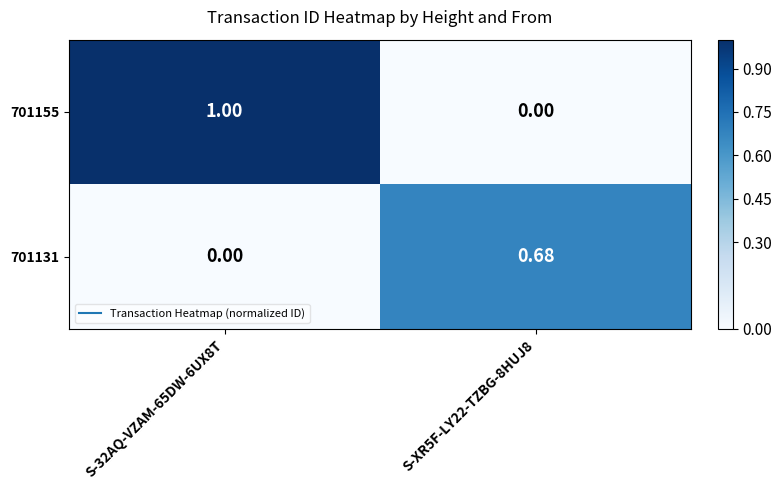

What is the total value across all series at S-32AQ-VZAM-65DW-6UX8T?

1.0